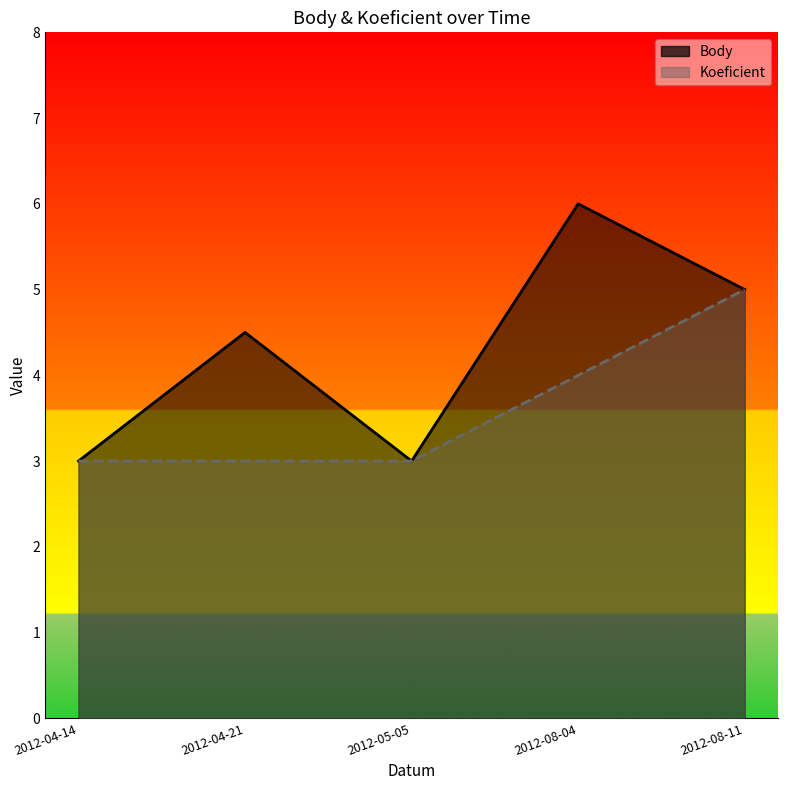

At how many categories does at least one series exceed 3?

3